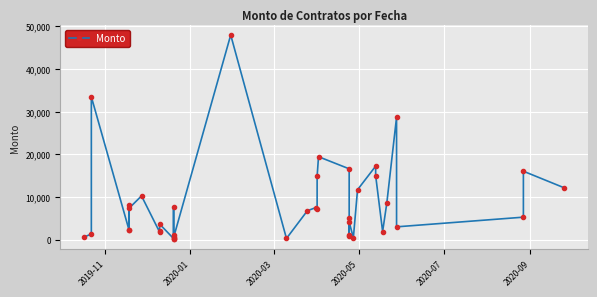

How many lines are shown in the chart?

1